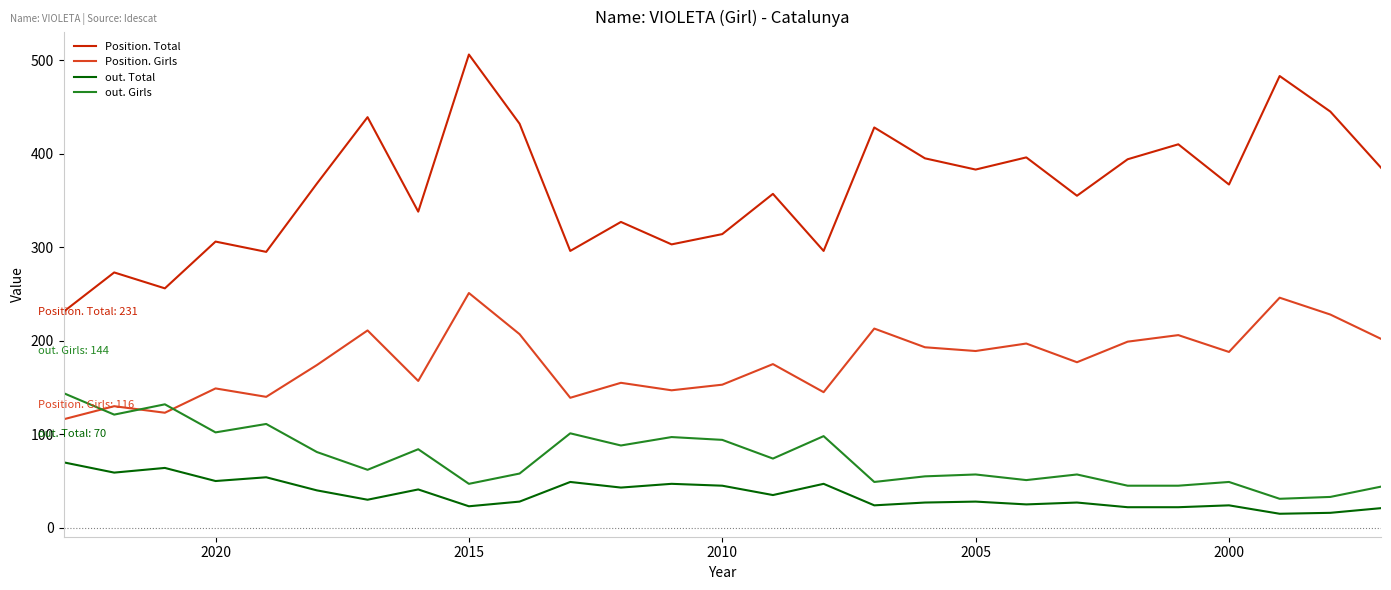

At which category does the chart reach its peak across all series?

2015